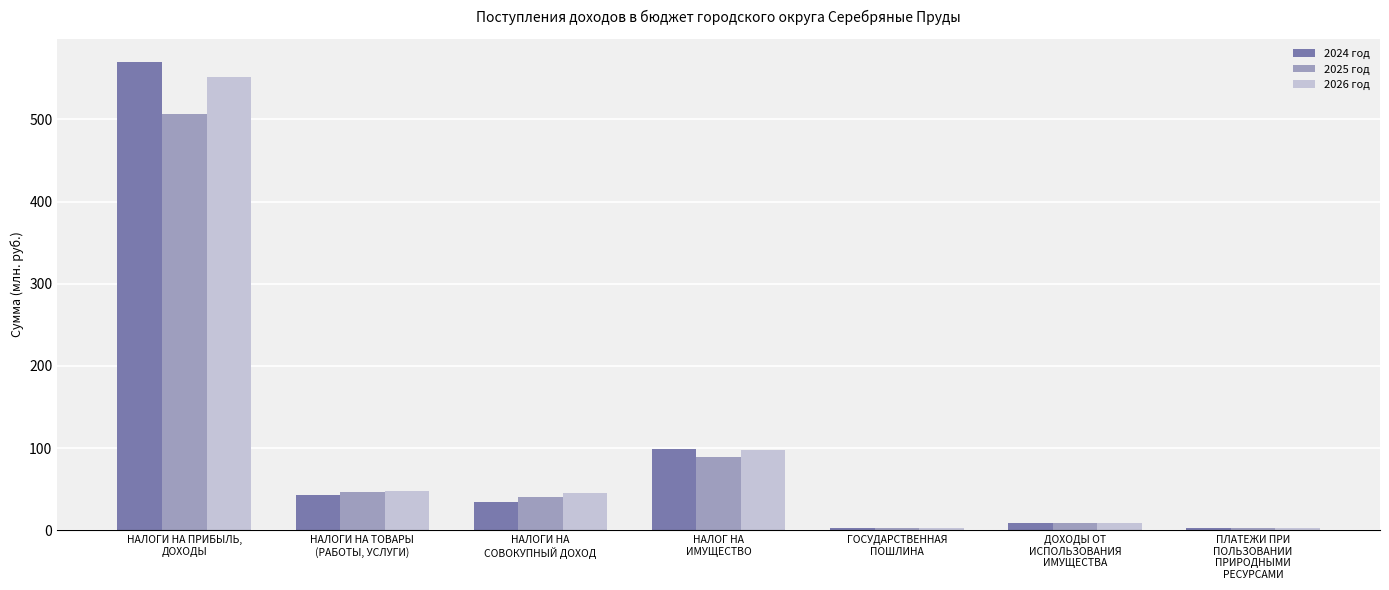

What is the total value across all series at НАЛОГИ НА ТОВАРЫ
(РАБОТЫ, УСЛУГИ)?

137.6